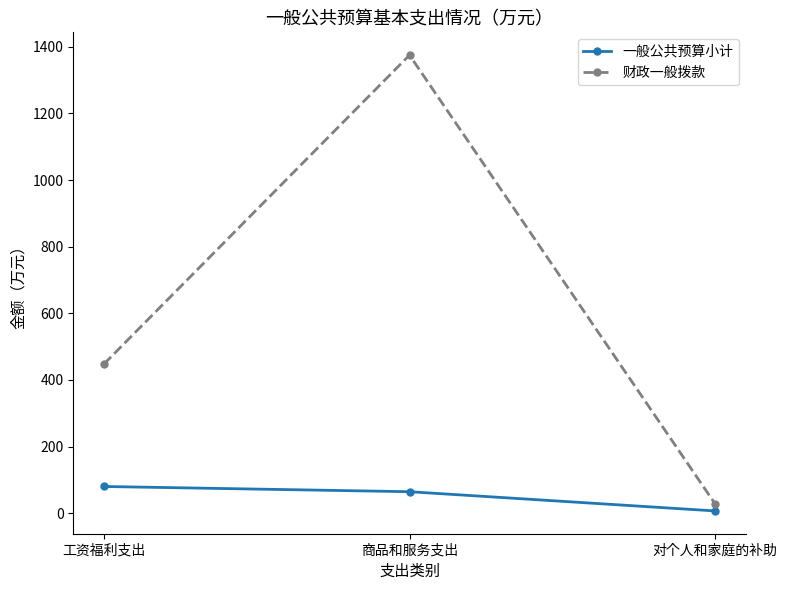

List the labels in order of 财政一般拨款 value, largest first.

商品和服务支出, 工资福利支出, 对个人和家庭的补助